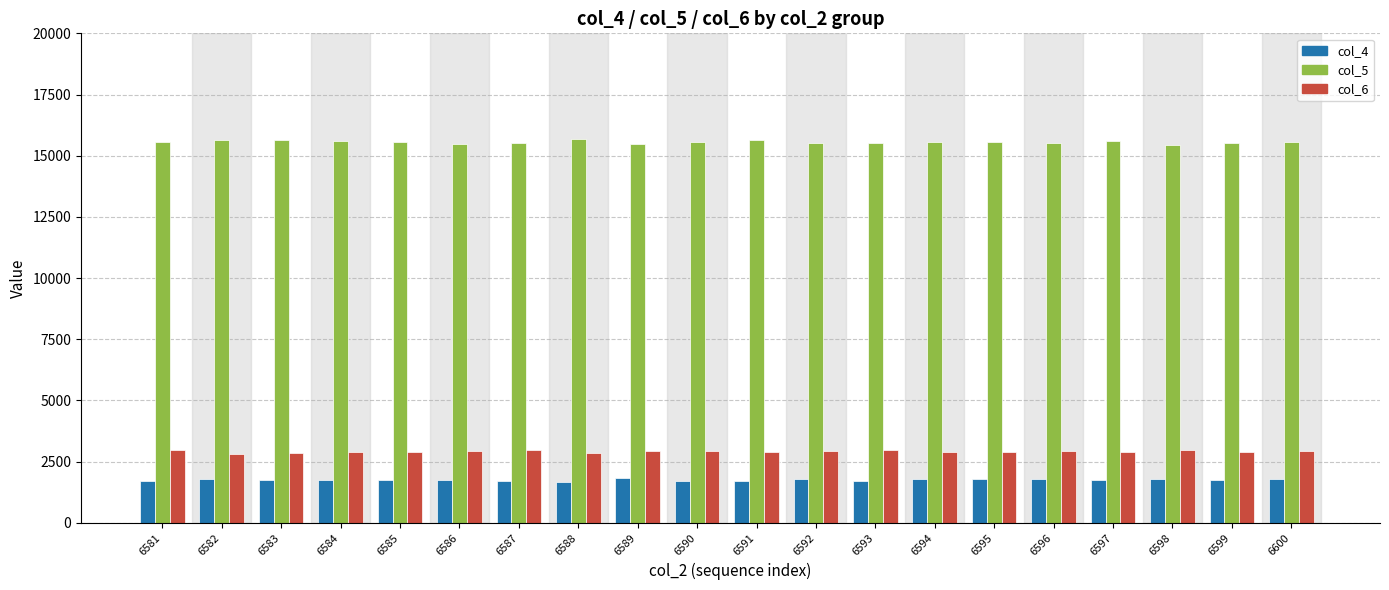

The col_5 series shows 15530 at 6593. True or false?

True